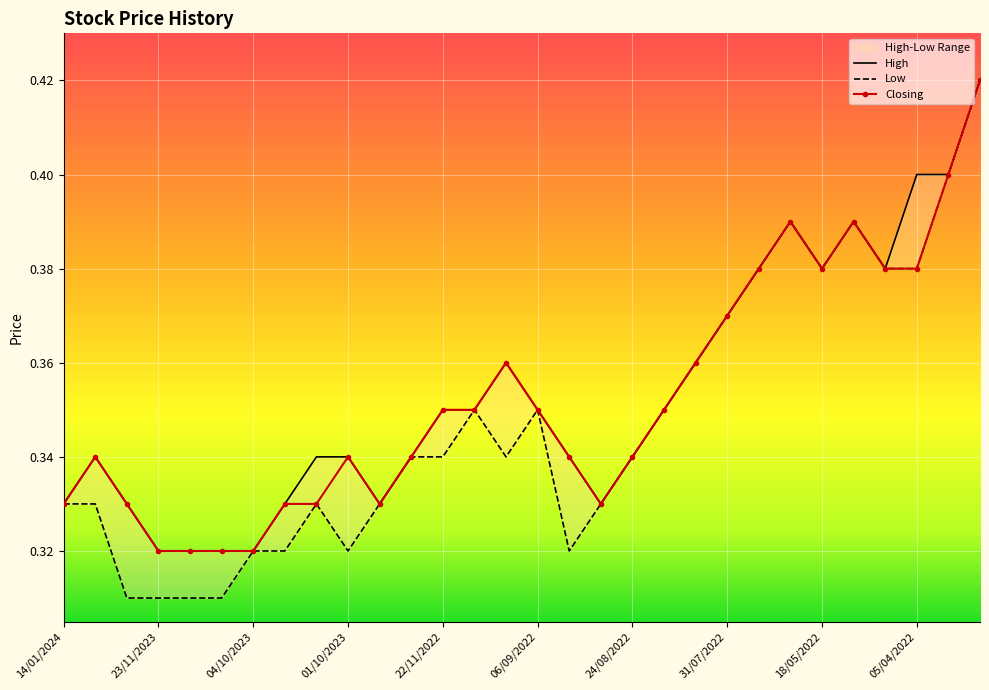

Which series has the largest total across all categories?

High